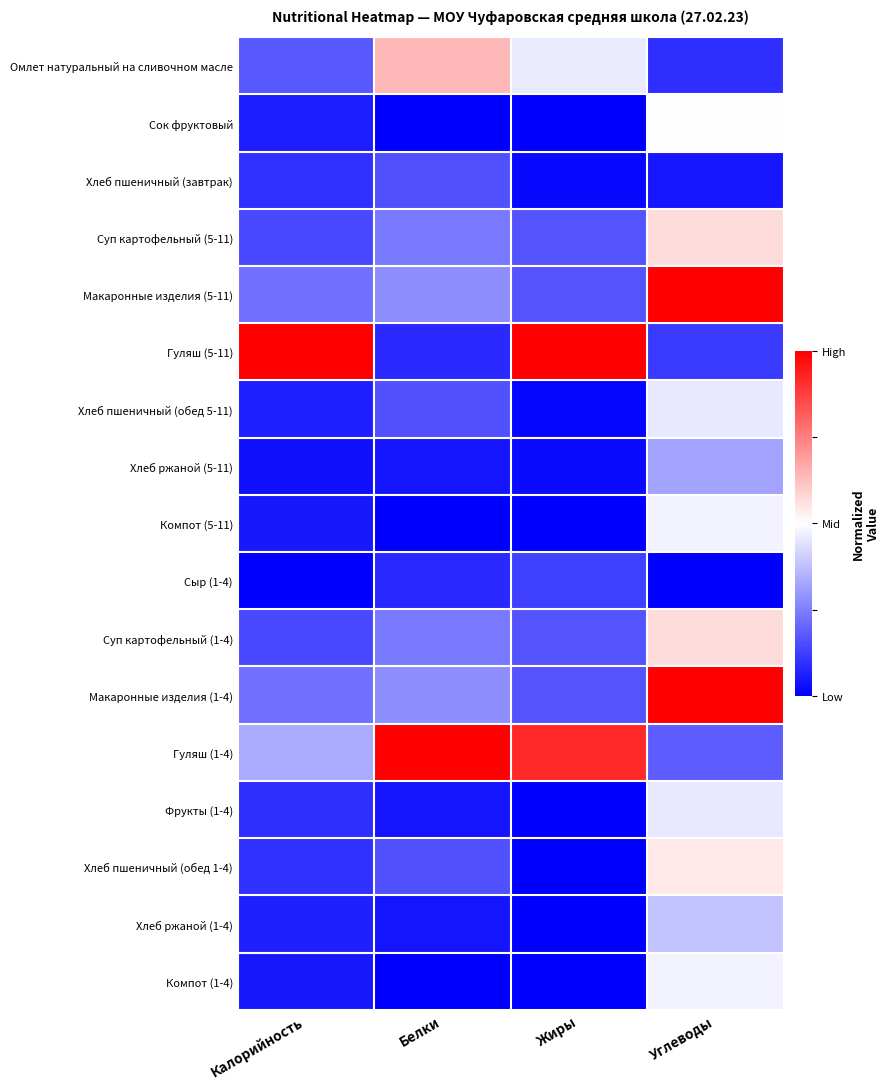

Reading left to right, transcribe all the data shown in this chart.

Омлет натуральный на сливочном масле: Калорийность=-0.7	Белки=0.3	Жиры=-0.1	Углеводы=-0.8
Сок фруктовый: Калорийность=-0.9	Белки=-1.0	Жиры=-1.0	Углеводы=0.0
Хлеб пшеничный (завтрак): Калорийность=-0.8	Белки=-0.7	Жиры=-1.0	Углеводы=-0.9
Суп картофельный (5-11): Калорийность=-0.7	Белки=-0.5	Жиры=-0.7	Углеводы=0.1
Макаронные изделия (5-11): Калорийность=-0.6	Белки=-0.4	Жиры=-0.7	Углеводы=1.0
Гуляш (5-11): Калорийность=1.0	Белки=-0.8	Жиры=1.0	Углеводы=-0.8
Хлеб пшеничный (обед 5-11): Калорийность=-0.9	Белки=-0.7	Жиры=-1.0	Углеводы=-0.1
Хлеб ржаной (5-11): Калорийность=-0.9	Белки=-0.9	Жиры=-1.0	Углеводы=-0.4
Компот (5-11): Калорийность=-0.9	Белки=-1.0	Жиры=-1.0	Углеводы=-0.0
Сыр (1-4): Калорийность=-1.0	Белки=-0.8	Жиры=-0.8	Углеводы=-1.0
Суп картофельный (1-4): Калорийность=-0.7	Белки=-0.5	Жиры=-0.7	Углеводы=0.1
Макаронные изделия (1-4): Калорийность=-0.6	Белки=-0.4	Жиры=-0.7	Углеводы=1.0
Гуляш (1-4): Калорийность=-0.3	Белки=1.0	Жиры=0.8	Углеводы=-0.6
Фрукты (1-4): Калорийность=-0.8	Белки=-0.9	Жиры=-1.0	Углеводы=-0.1
Хлеб пшеничный (обед 1-4): Калорийность=-0.8	Белки=-0.7	Жиры=-1.0	Углеводы=0.1
Хлеб ржаной (1-4): Калорийность=-0.9	Белки=-0.9	Жиры=-1.0	Углеводы=-0.2
Компот (1-4): Калорийность=-0.9	Белки=-1.0	Жиры=-1.0	Углеводы=-0.0